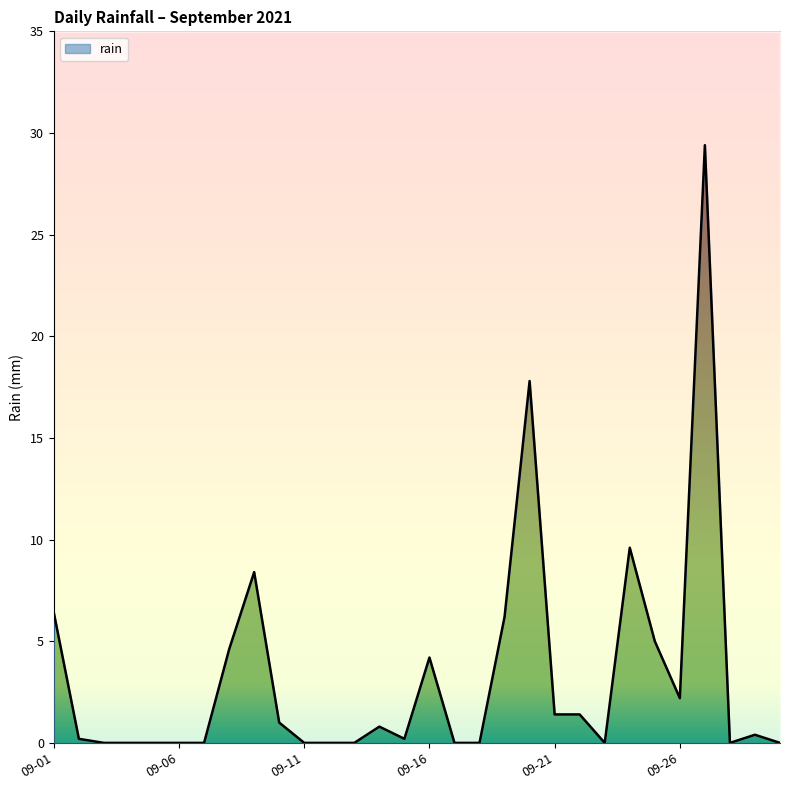

The chart shows a value of 0.0 at 2021-09-18. True or false?

True